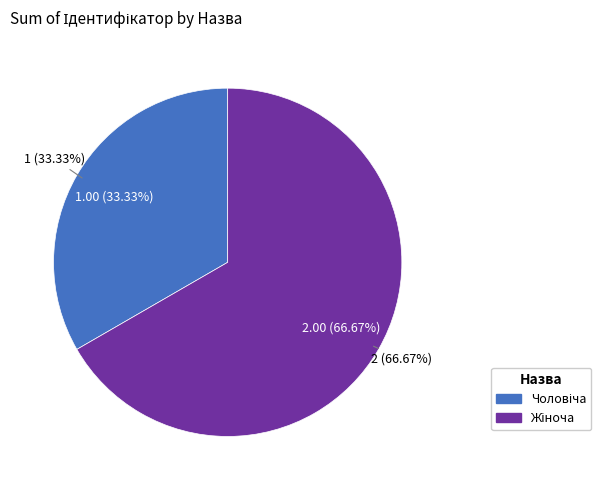

What is the ratio of the value at Жіноча to the value at Чоловіча?

2.0